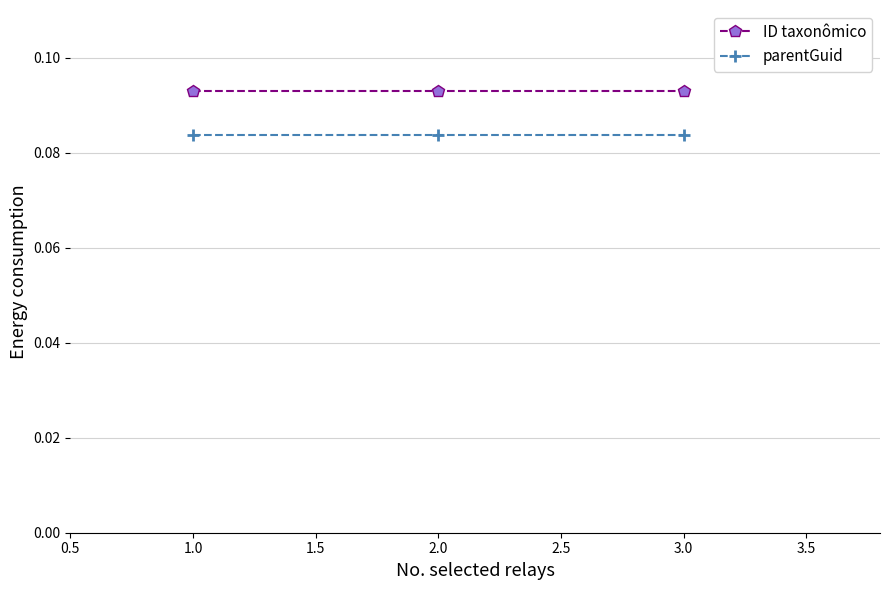

What is the label of the 3rd point from the left?

3.0